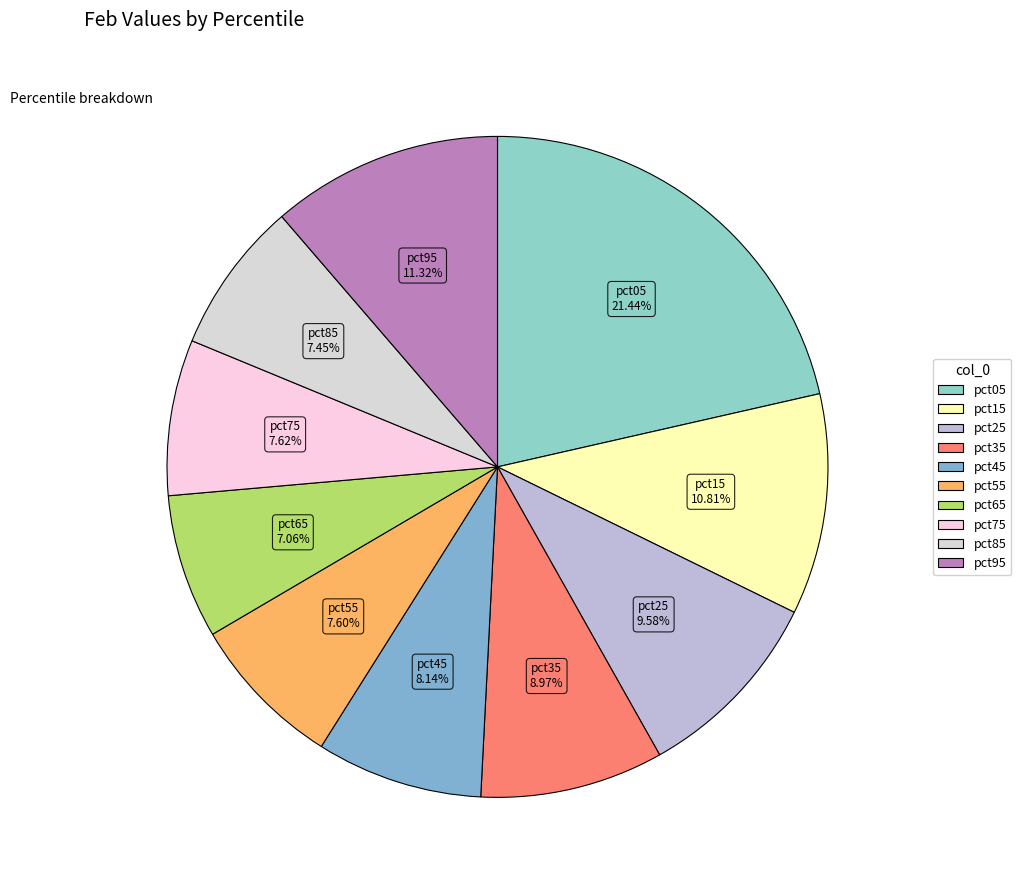

Is it true that pct45 is 8% of the pie?

True